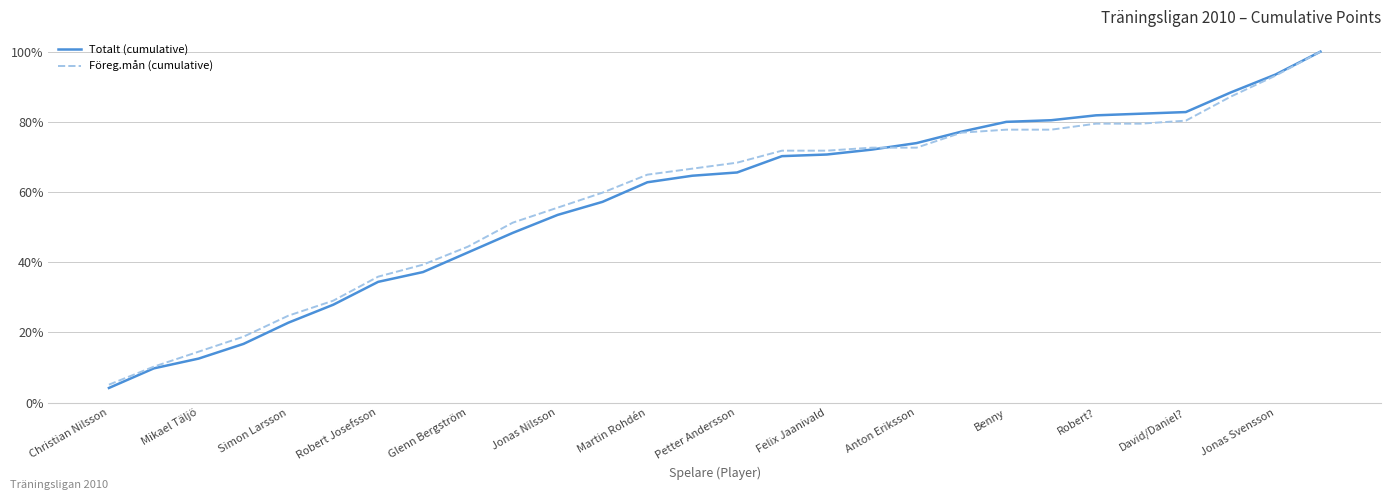

List the series in order of their peak value, highest first.

Totalt (cumulative), Föreg.mån (cumulative)